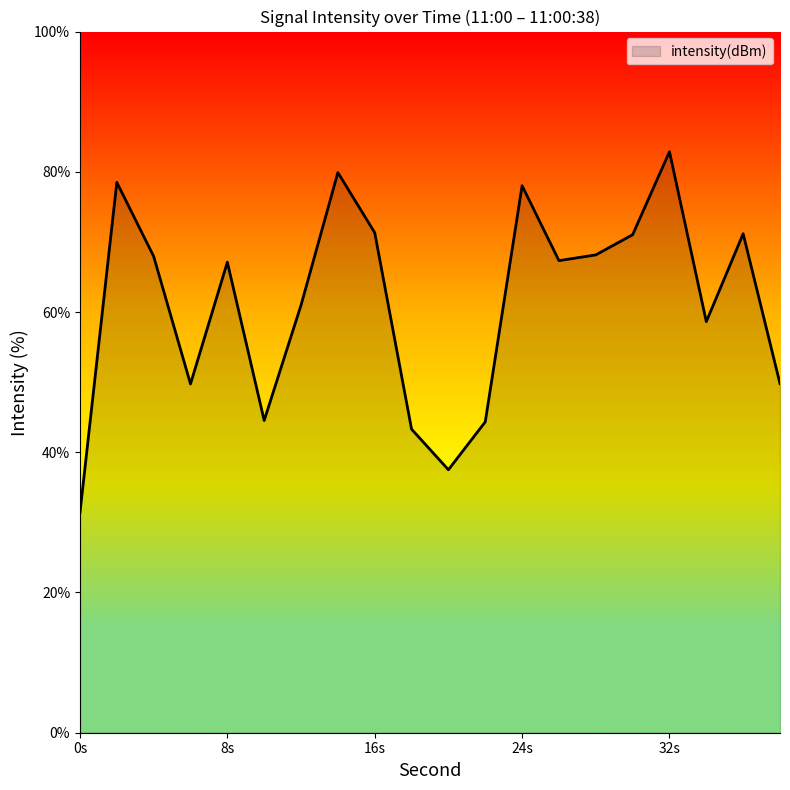

What is the maximum value shown in the chart?

82.9